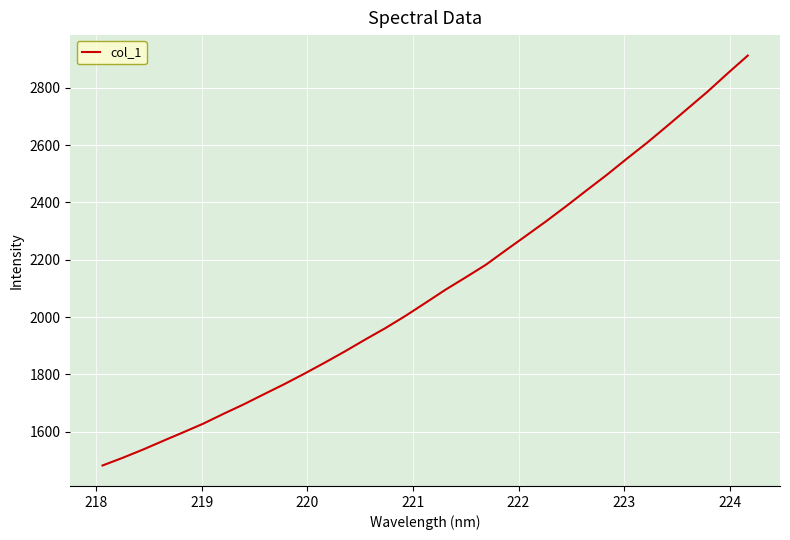

What is the greatest value displayed?

2912.2